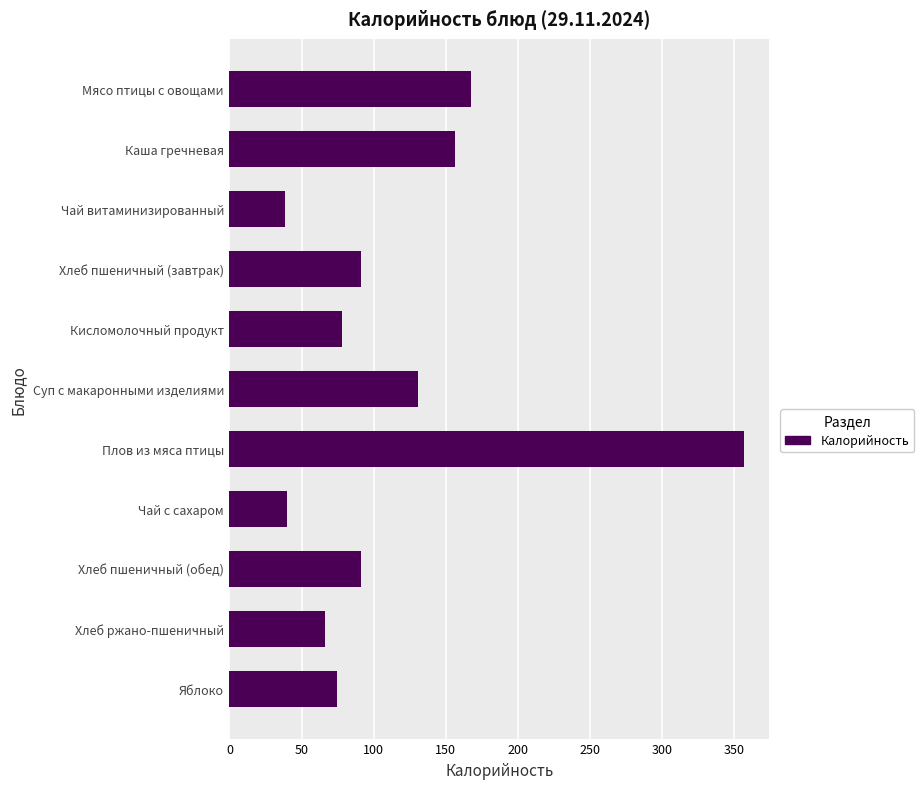

At which label is the value closest to 197?

Мясо птицы с овощами